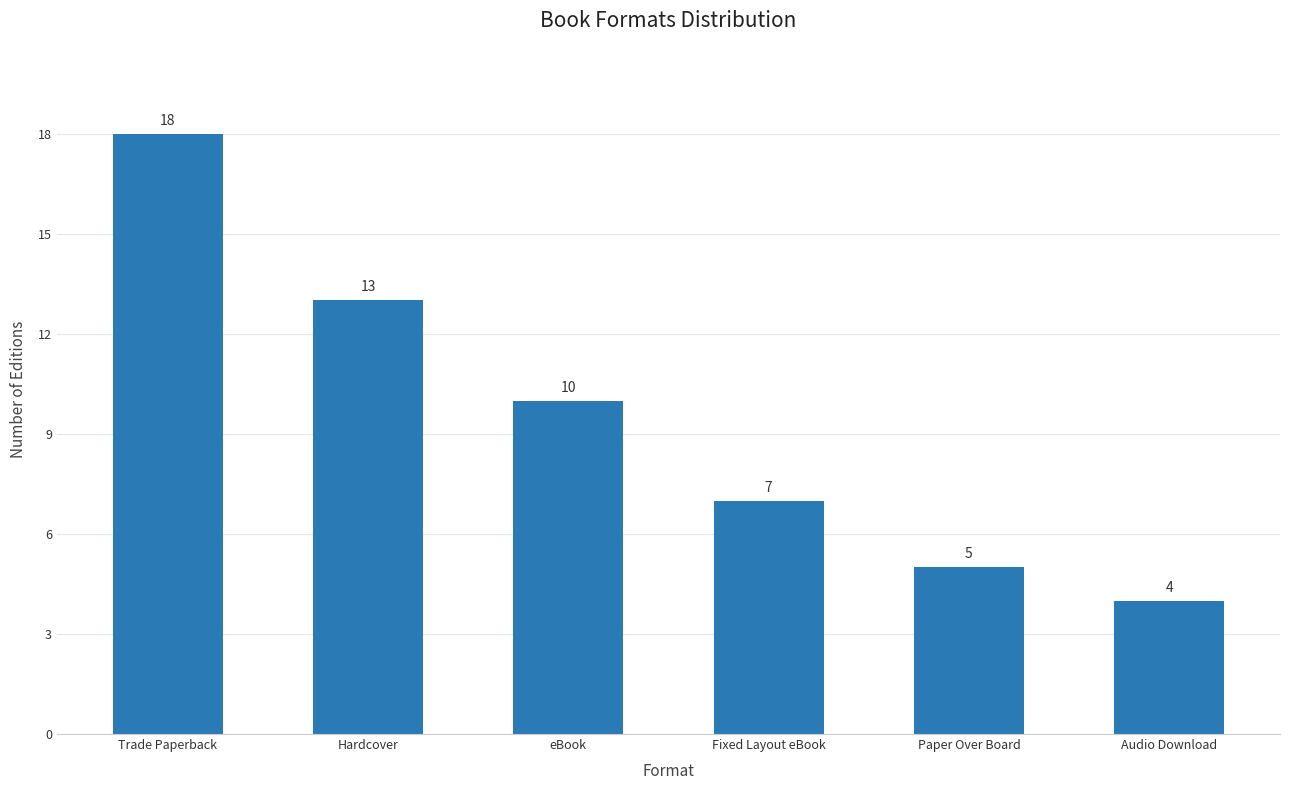

What is the sum of all values?

57